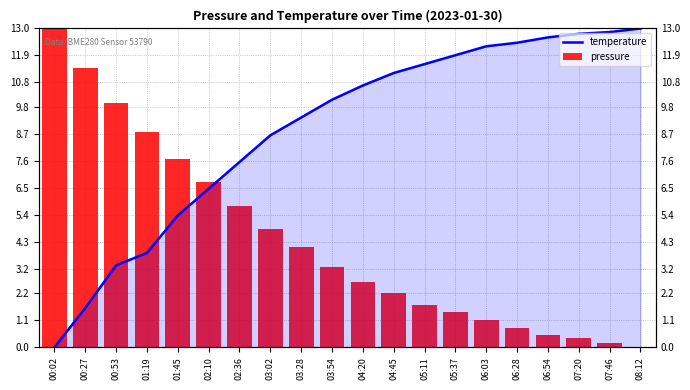

What is the sum of all temperature values?

177.6